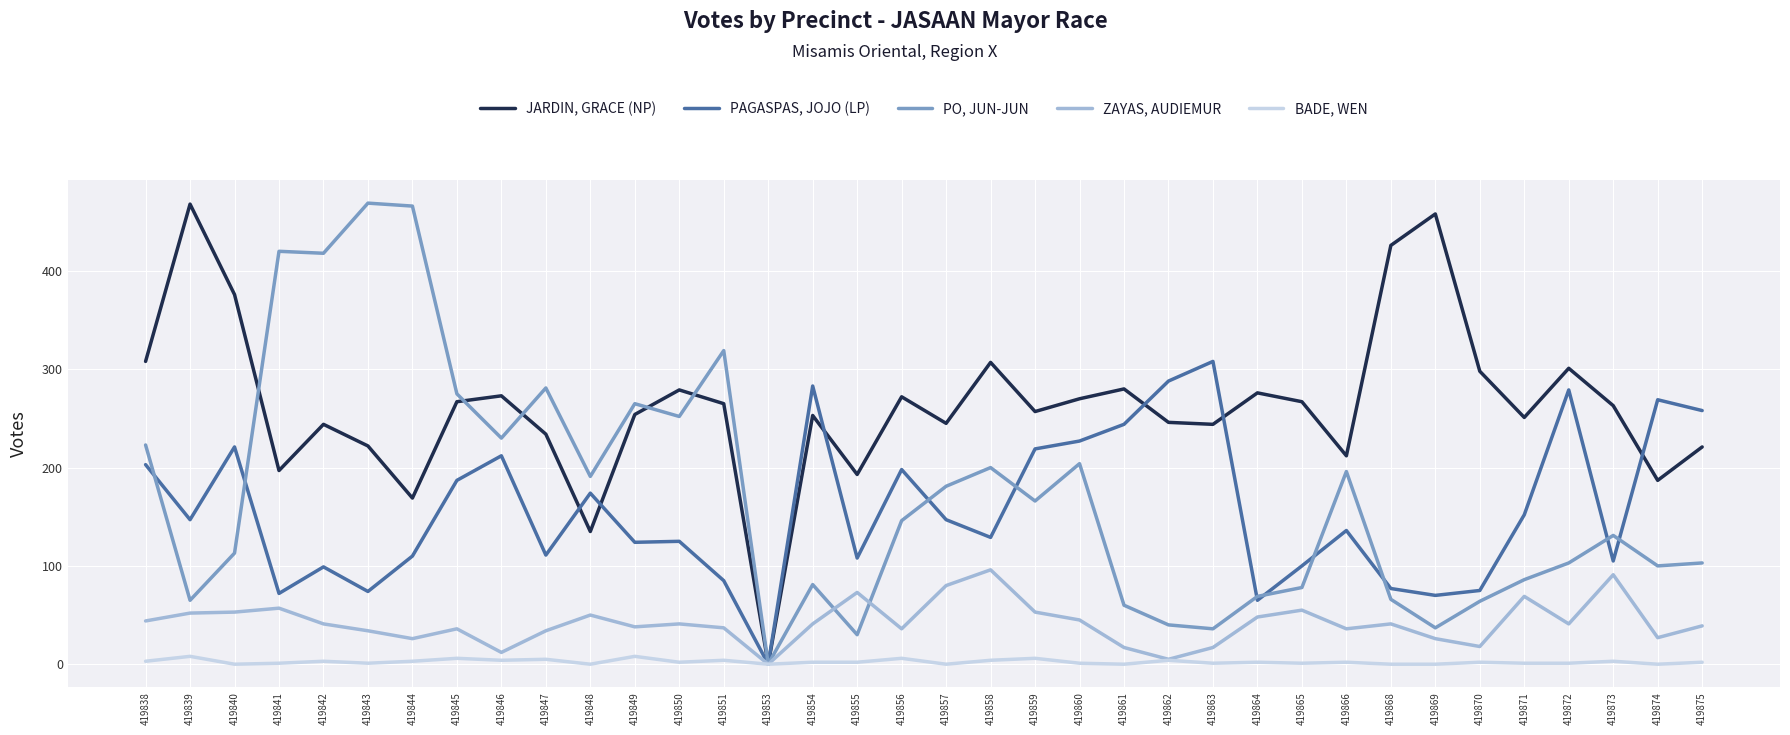

What are all the series names shown in the legend?

JARDIN, GRACE (NP), PAGASPAS, JOJO (LP), PO, JUN-JUN, ZAYAS, AUDIEMUR, BADE, WEN